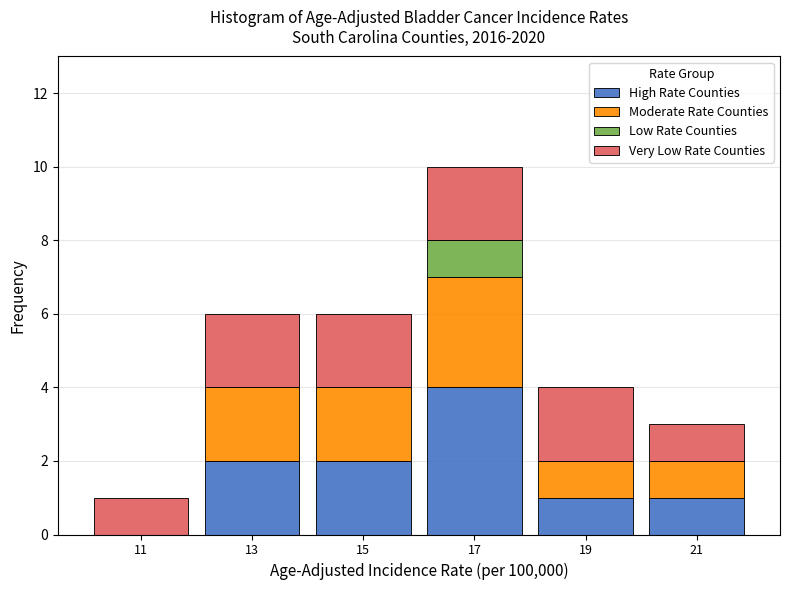

Reading left to right, list every stacked bar in this chart as the range it spans on the x-axis followed by its total height. The values are not printed on the chart, so give them approximately, as read against the axis.

10 to 12: 1
12 to 14: 6
14 to 16: 6
16 to 18: 10
18 to 20: 4
20 to 22: 3